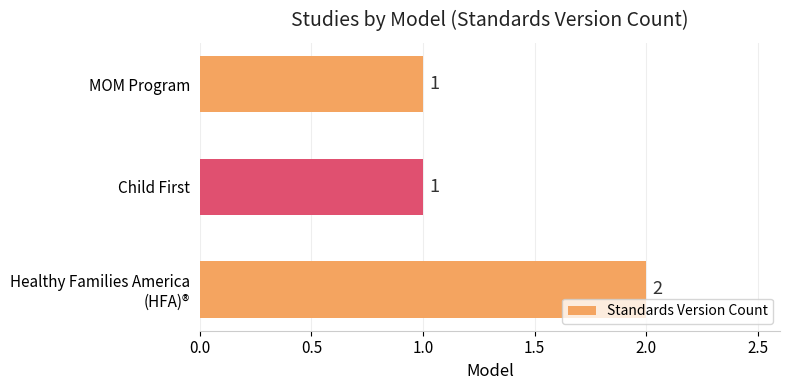

Count the values in the range 1 to 2.

3